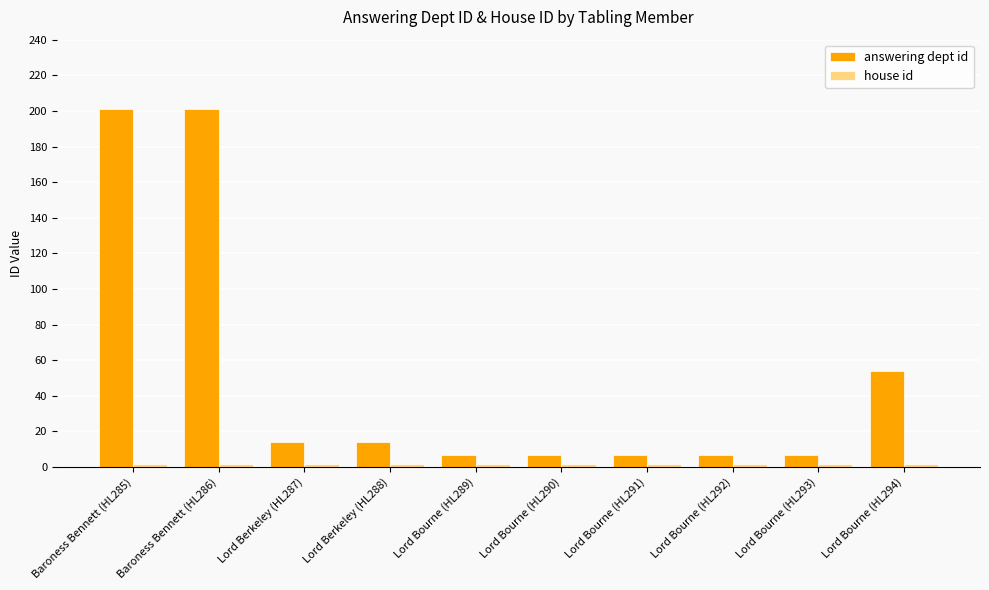

Which series has the largest total across all categories?

answering dept id